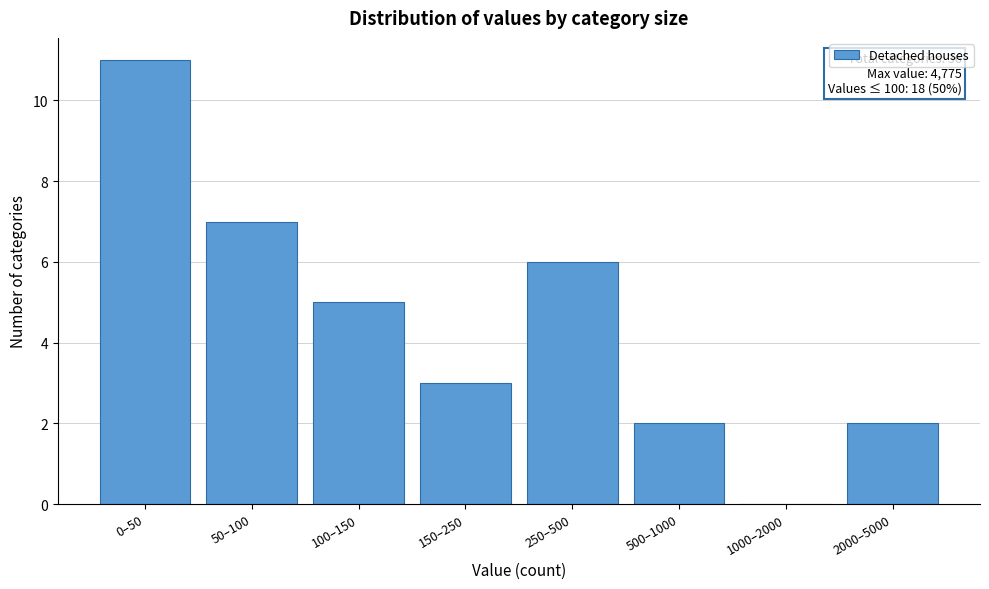

Reading left to right, extract all data points from this chart.

0–50=11	50–100=7	100–150=5	150–250=3	250–500=6	500–1000=2	1000–2000=0	2000–5000=2